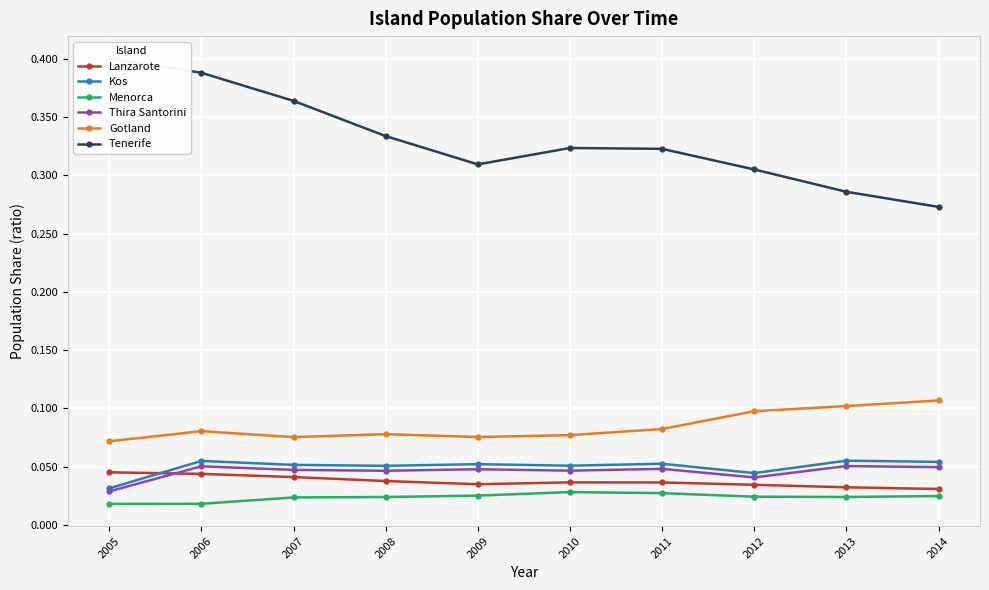

True or false: Thira Santorini and Menorca cross at least once.

False